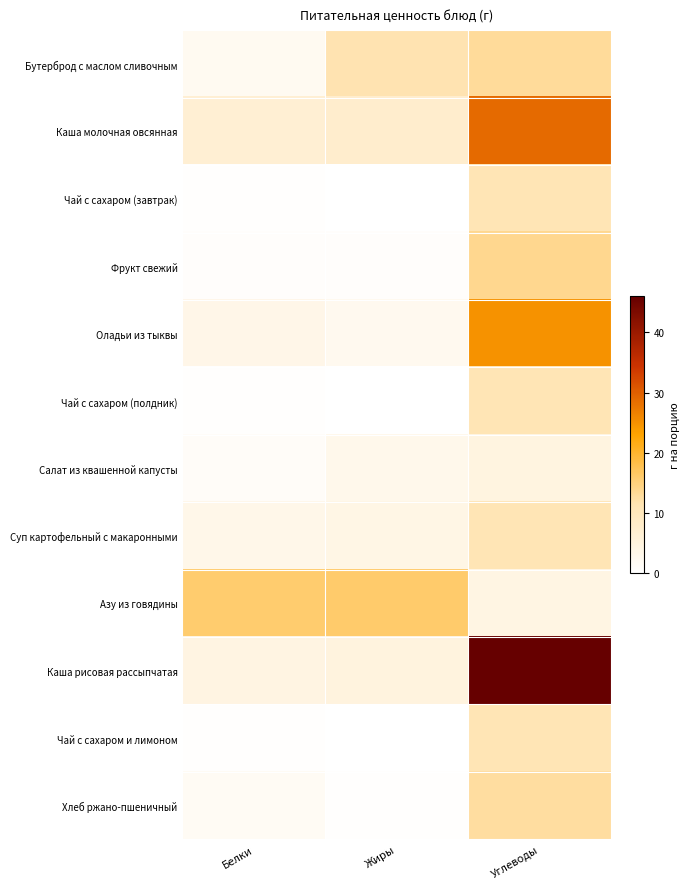

At how many categories does at least one series exceed 31?

1